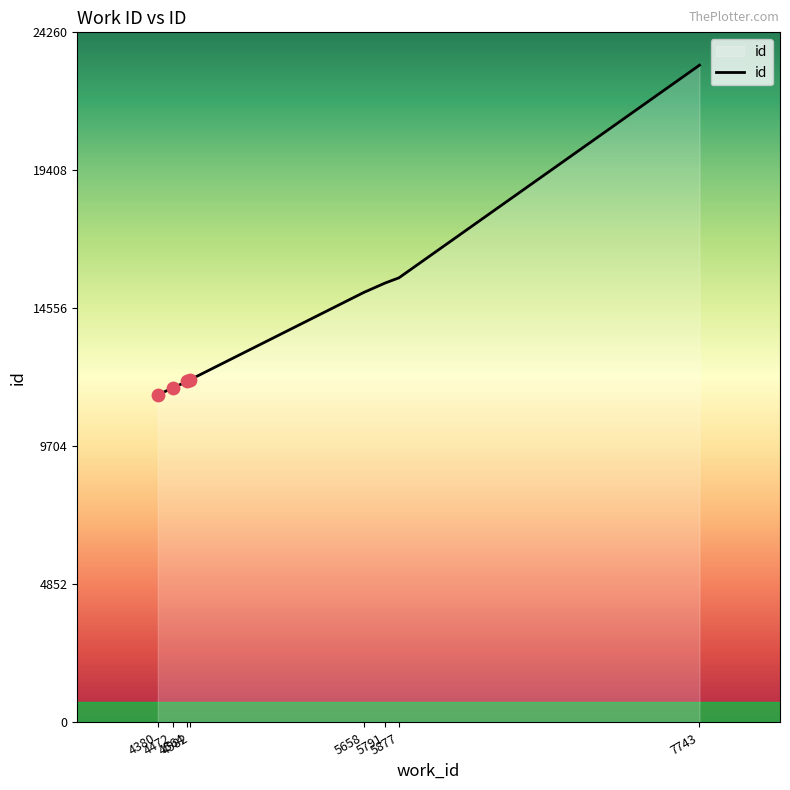

What is the change in value from 5658 to 5877?

+516